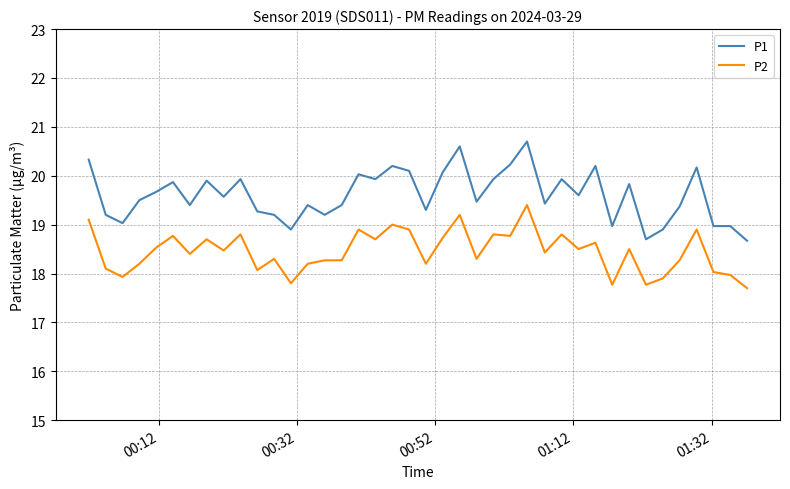

List the series in order of their overall mean, highest first.

P1, P2